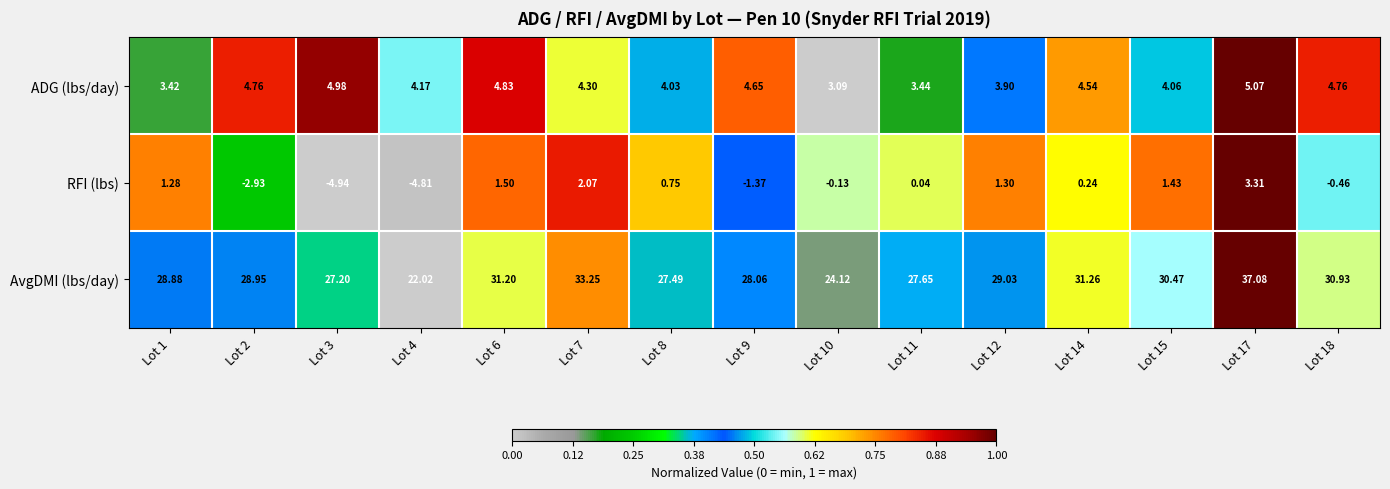

Which series has the largest range (max minus min)?

AvgDMI (lbs/day)